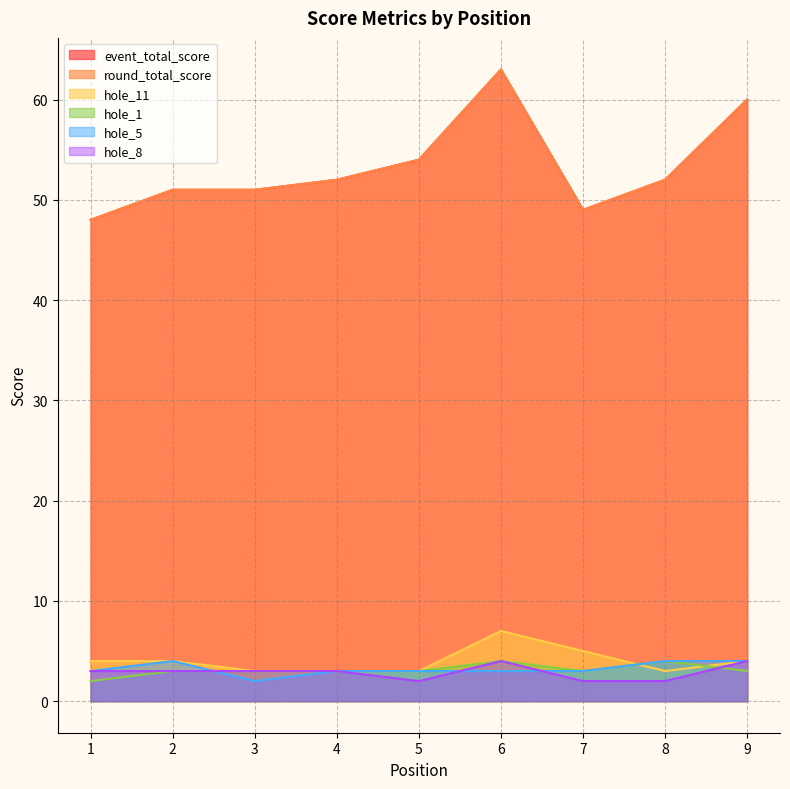

True or false: hole_11 and event_total_score cross at least once.

False